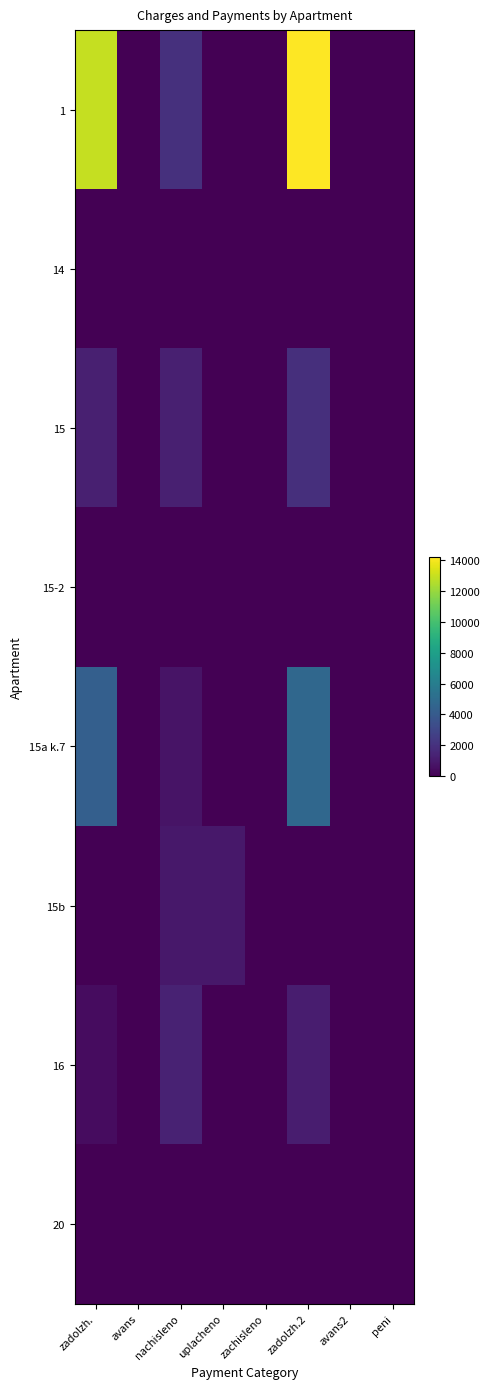

Reading left to right, what are all the values shown in this chart?

1: zadolzh.=12924.7	avans=0.0	nachisleno=1965.2	uplacheno=0.0	zachisleno=0.0	zadolzh.2=14172.0	avans2=0.0	peni=0.0
14: zadolzh.=0.0	avans=0.0	nachisleno=0.0	uplacheno=0.0	zachisleno=0.0	zadolzh.2=0.0	avans2=0.0	peni=0.0
15: zadolzh.=1248.8	avans=0.0	nachisleno=1237.0	uplacheno=0.0	zachisleno=0.0	zadolzh.2=1893.3	avans2=0.0	peni=0.0
15-2: zadolzh.=0.0	avans=0.0	nachisleno=0.0	uplacheno=0.0	zachisleno=0.0	zadolzh.2=0.0	avans2=0.0	peni=0.0
15a k.7: zadolzh.=4283.9	avans=0.0	nachisleno=725.0	uplacheno=0.0	zachisleno=0.0	zadolzh.2=4734.3	avans2=0.0	peni=0.0
15b: zadolzh.=0.0	avans=0.0	nachisleno=922.2	uplacheno=922.2	zachisleno=0.0	zadolzh.2=0.0	avans2=0.0	peni=0.0
16: zadolzh.=452.6	avans=0.0	nachisleno=1357.9	uplacheno=0.0	zachisleno=0.0	zadolzh.2=1138.8	avans2=0.0	peni=0.0
20: zadolzh.=0.0	avans=0.0	nachisleno=0.0	uplacheno=0.0	zachisleno=0.0	zadolzh.2=0.0	avans2=0.0	peni=0.0